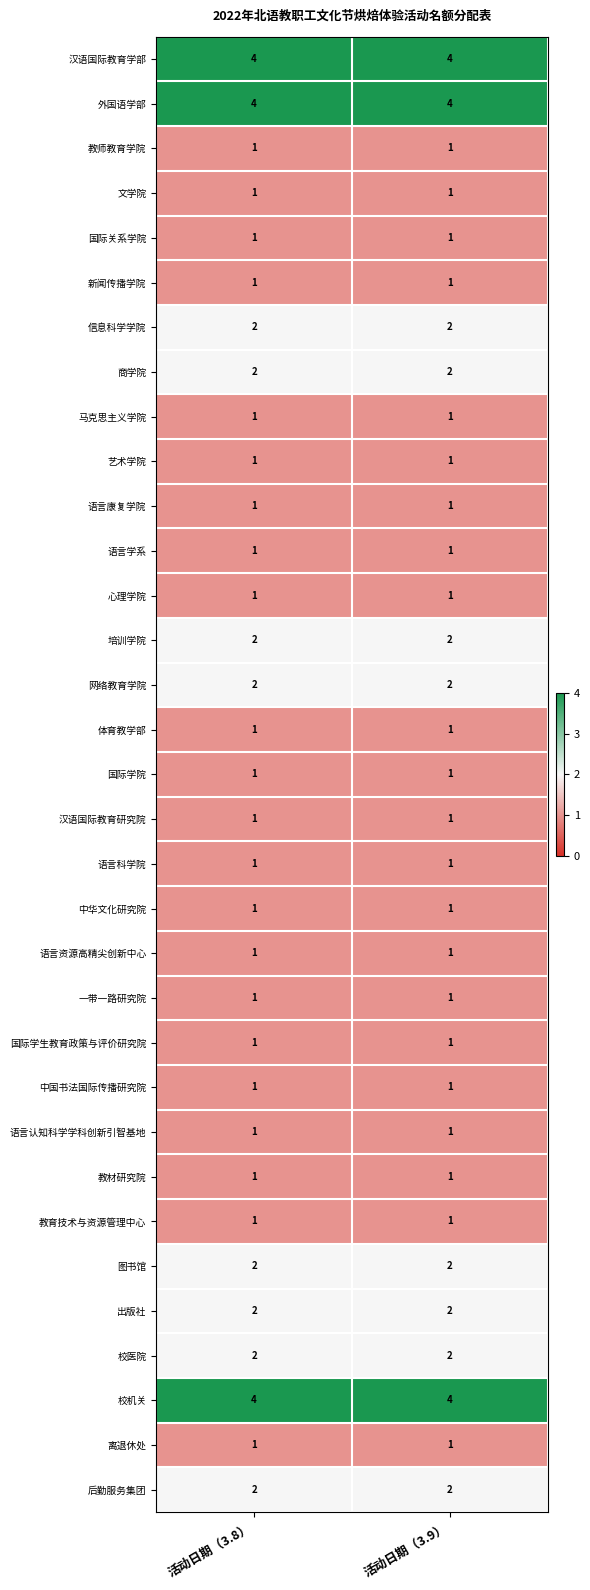

True or false: 汉语国际教育研究院 has a value of 1 at 活动日期（3.8）.

True